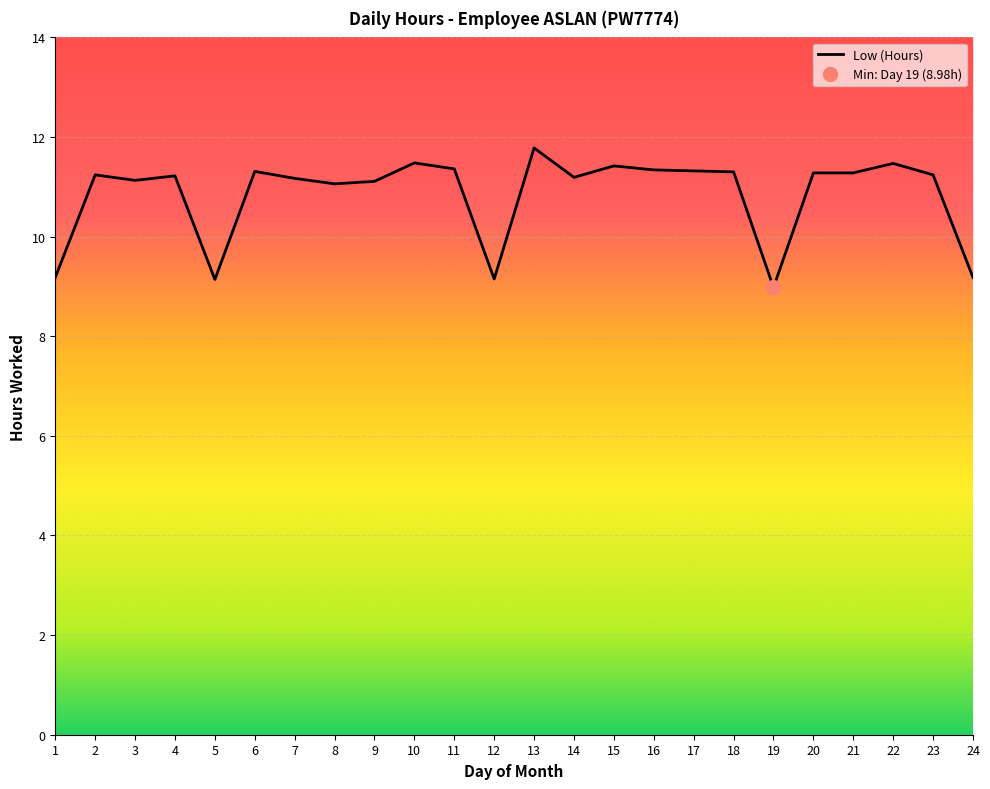

Between 5 and 22, which is larger?

22